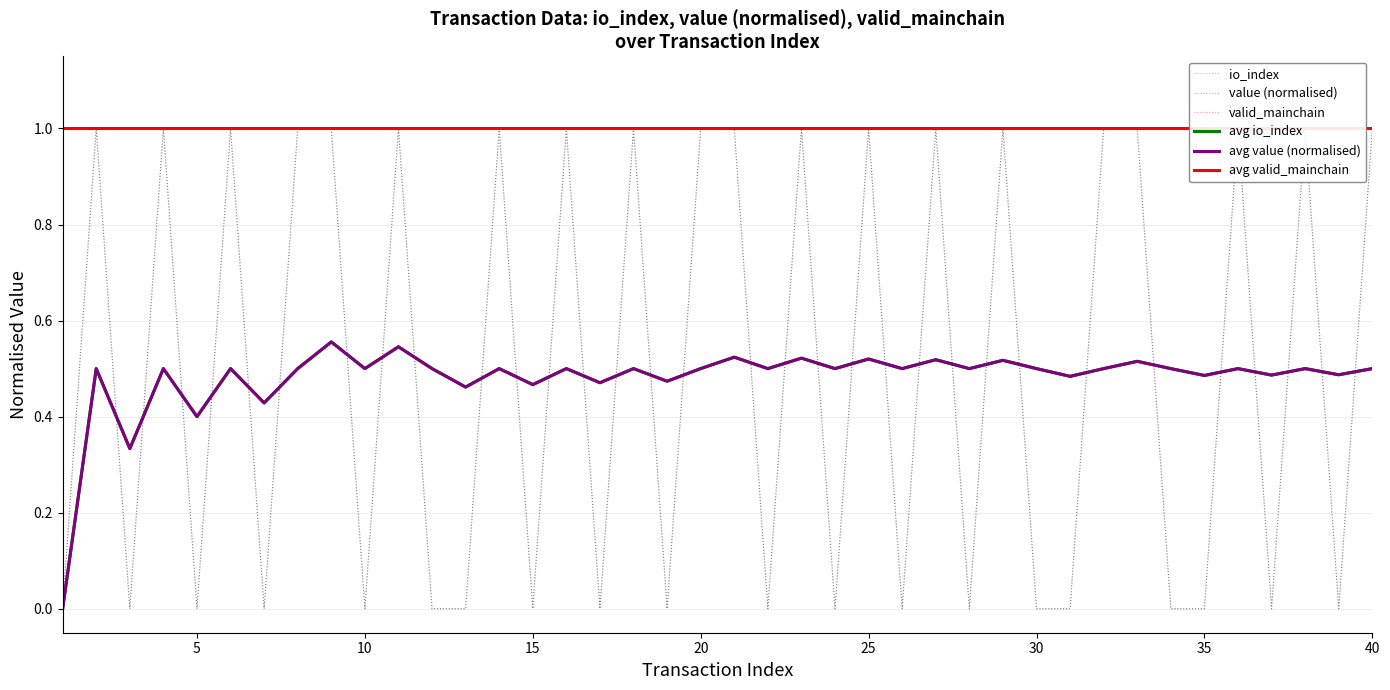

Which label corresponds to the largest value in the chart?

5